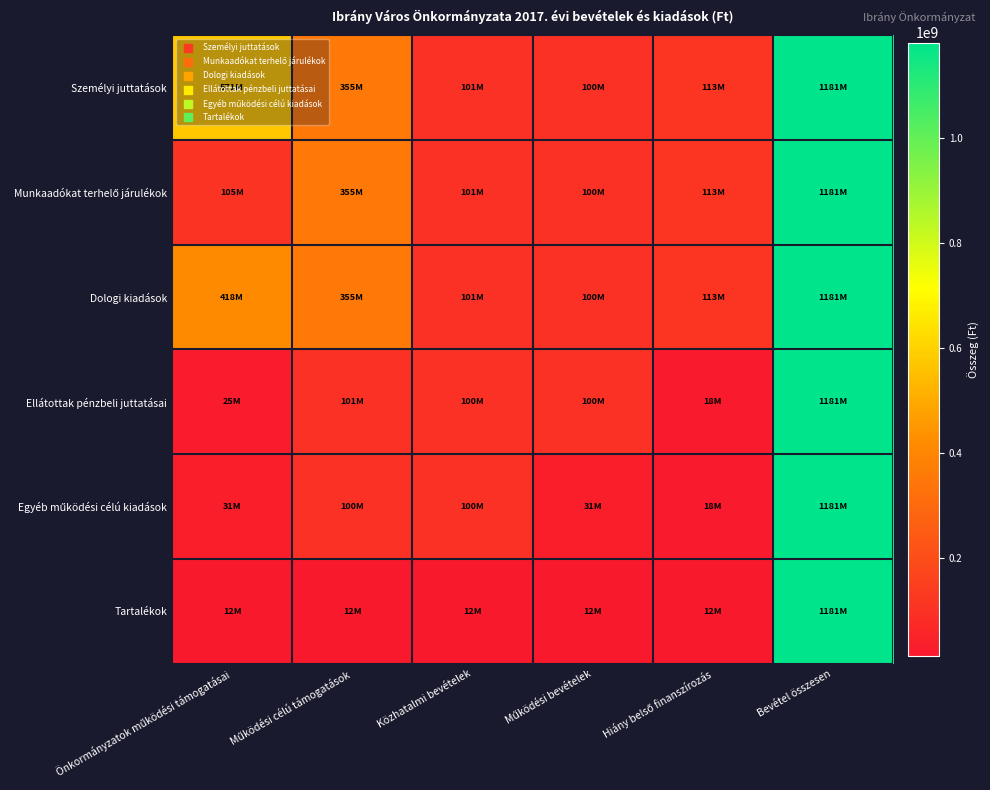

Between Bevétel összesen and Közhatalmi bevételek, which is larger?

Bevétel összesen